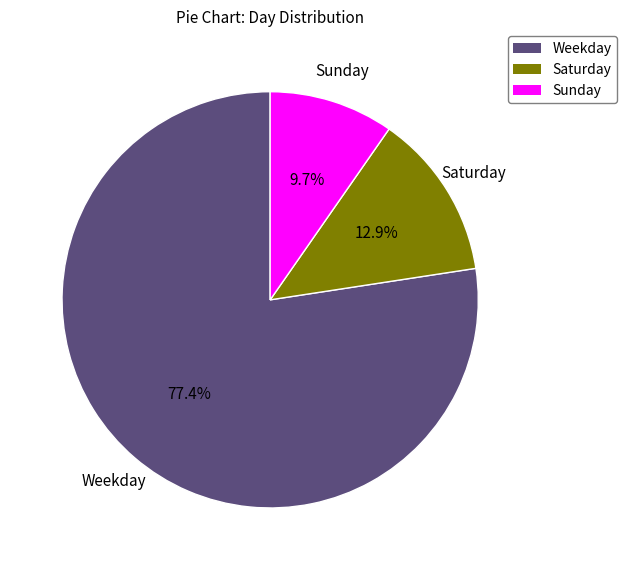

Is there any slice that represents more than half of the pie?

Yes